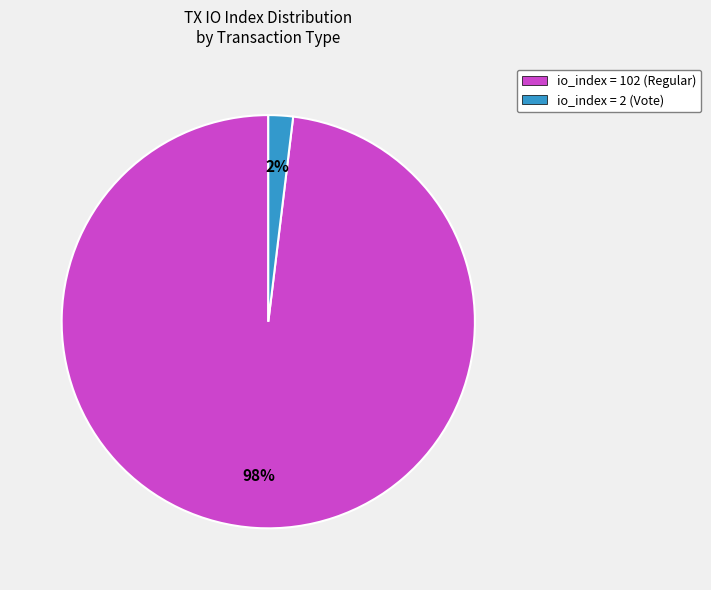

True or false: io_index = 2 (Vote) accounts for 2% of the total.

True